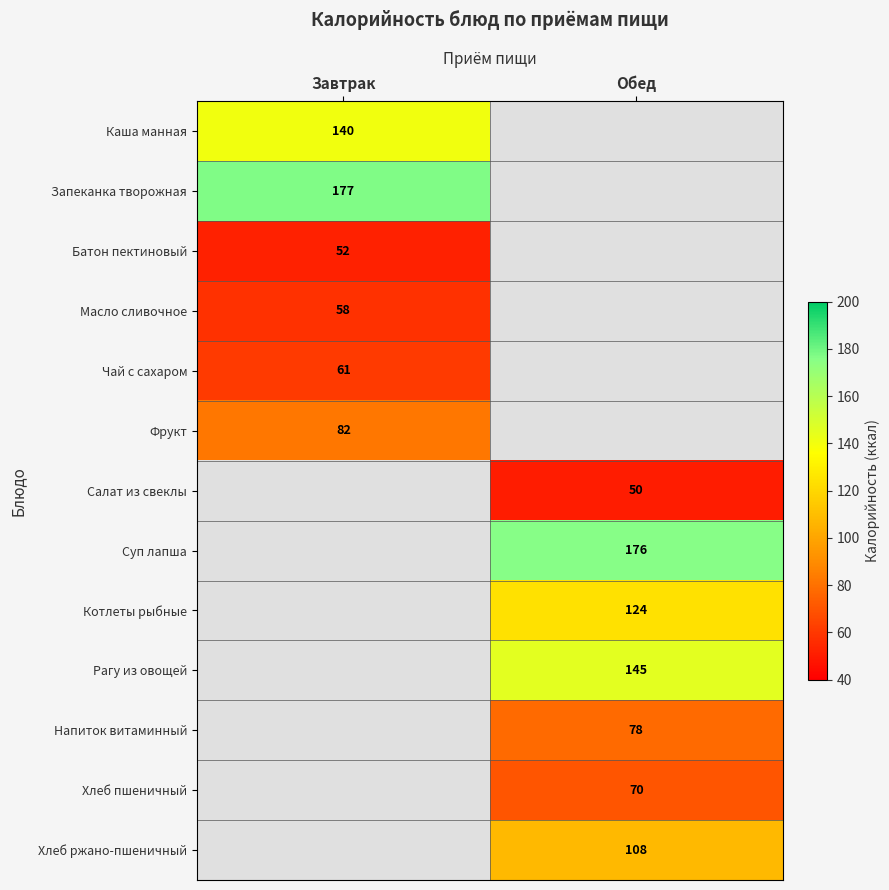

At which category does the chart reach its peak across all series?

Завтрак